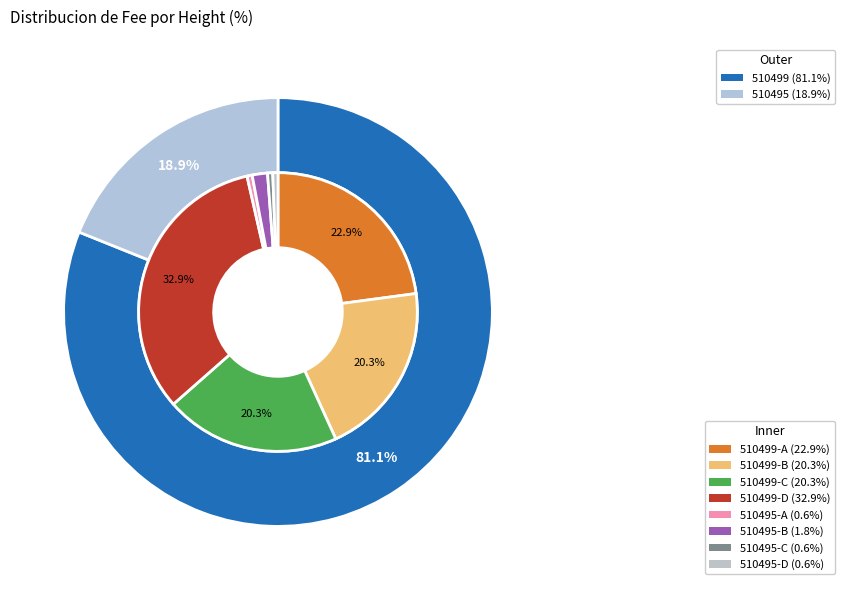

What is the majority slice?

510499